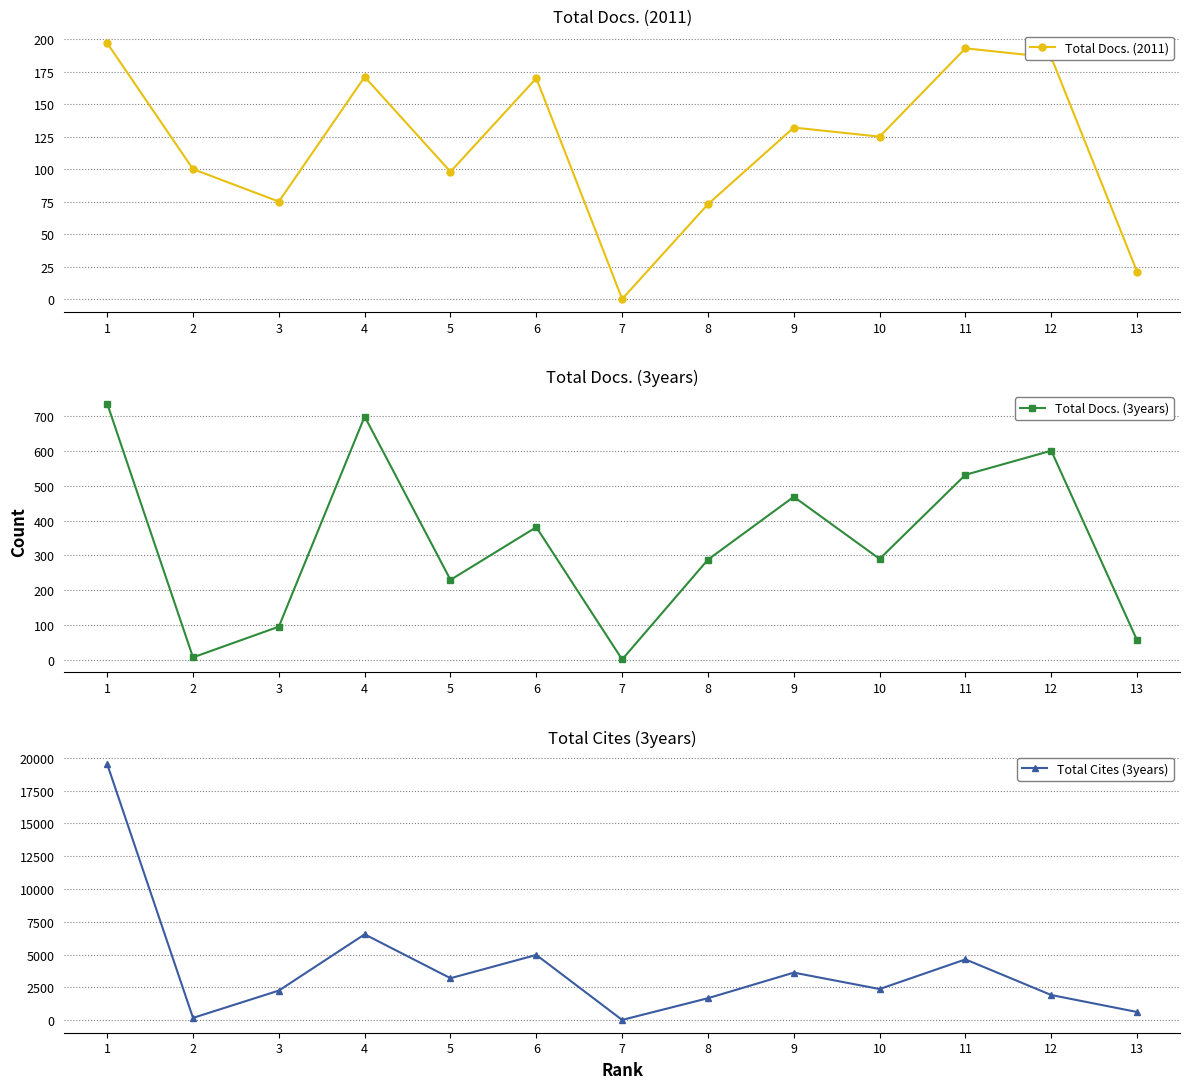

Where is Total Docs. (3years) nearest to the value 368?

6